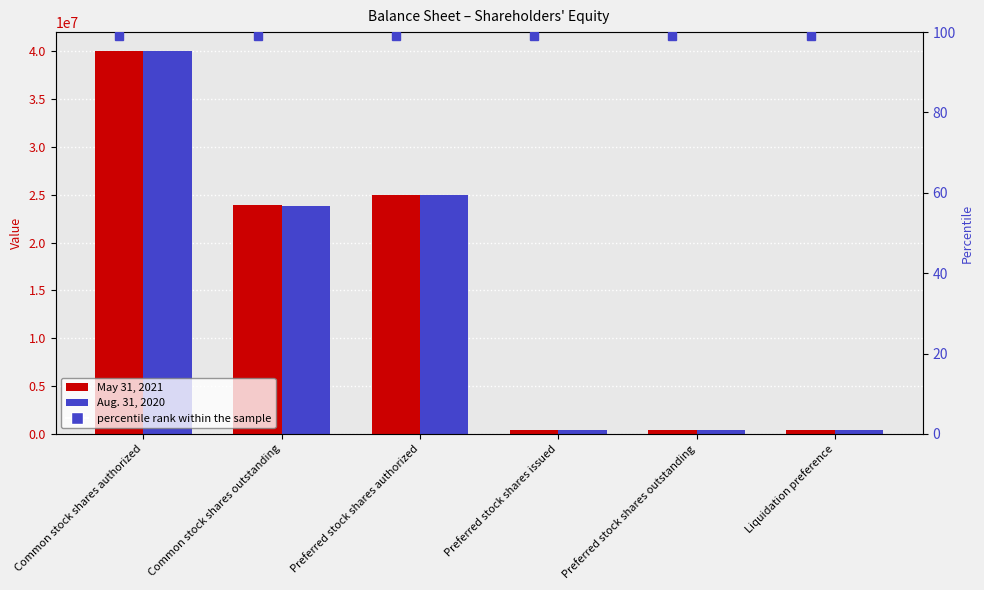

What is the difference between the Aug. 31, 2020 values at Preferred stock shares issued and Common stock shares authorized?

39567487